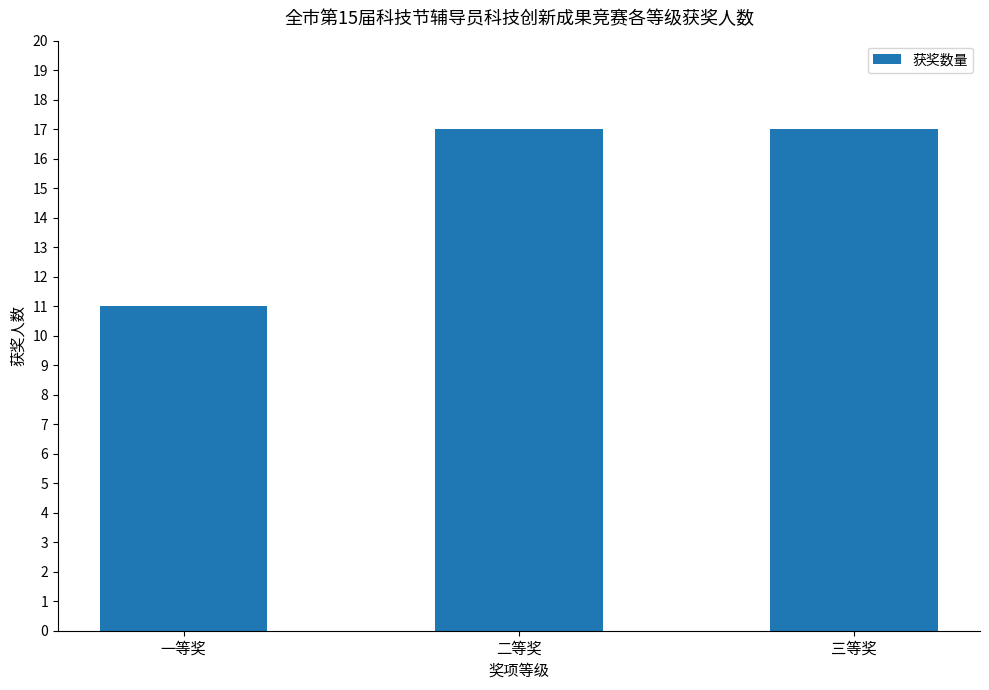

What is the sum of the values at 二等奖 and 一等奖?

28